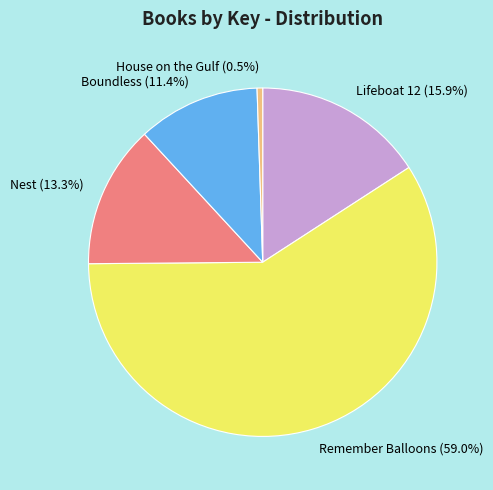

Which has a higher value, Remember Balloons or Boundless?

Remember Balloons